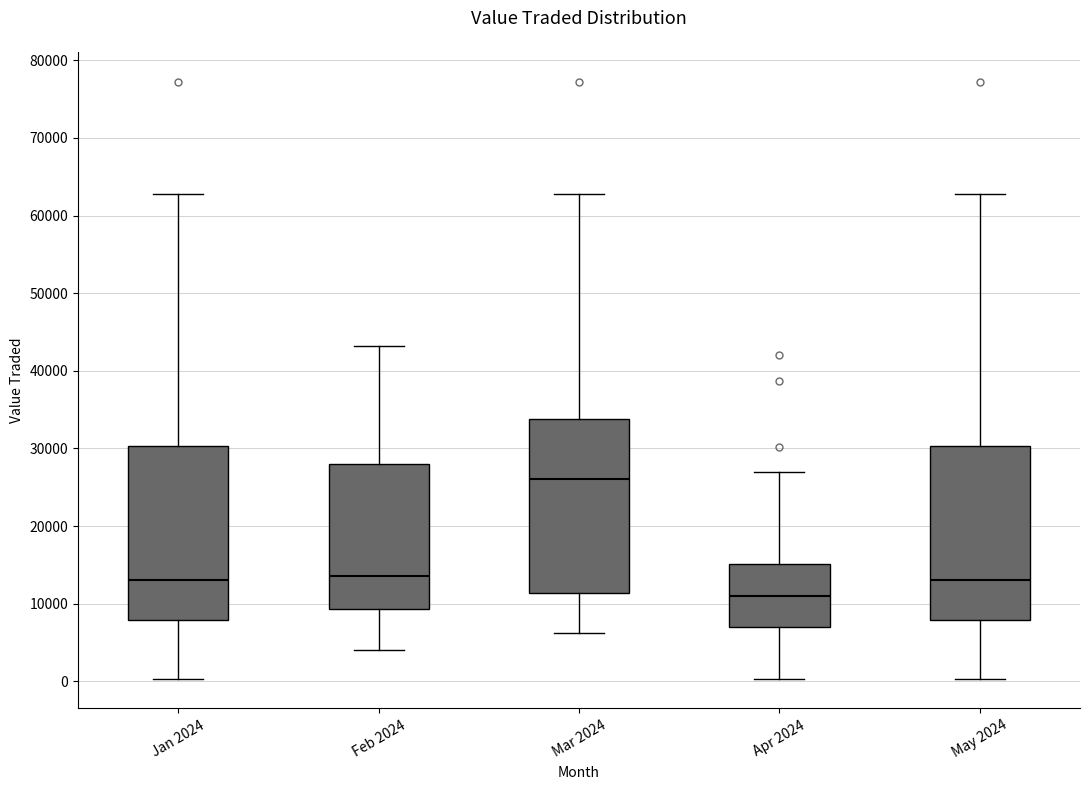

Which box has the lowest median line?

Apr 2024